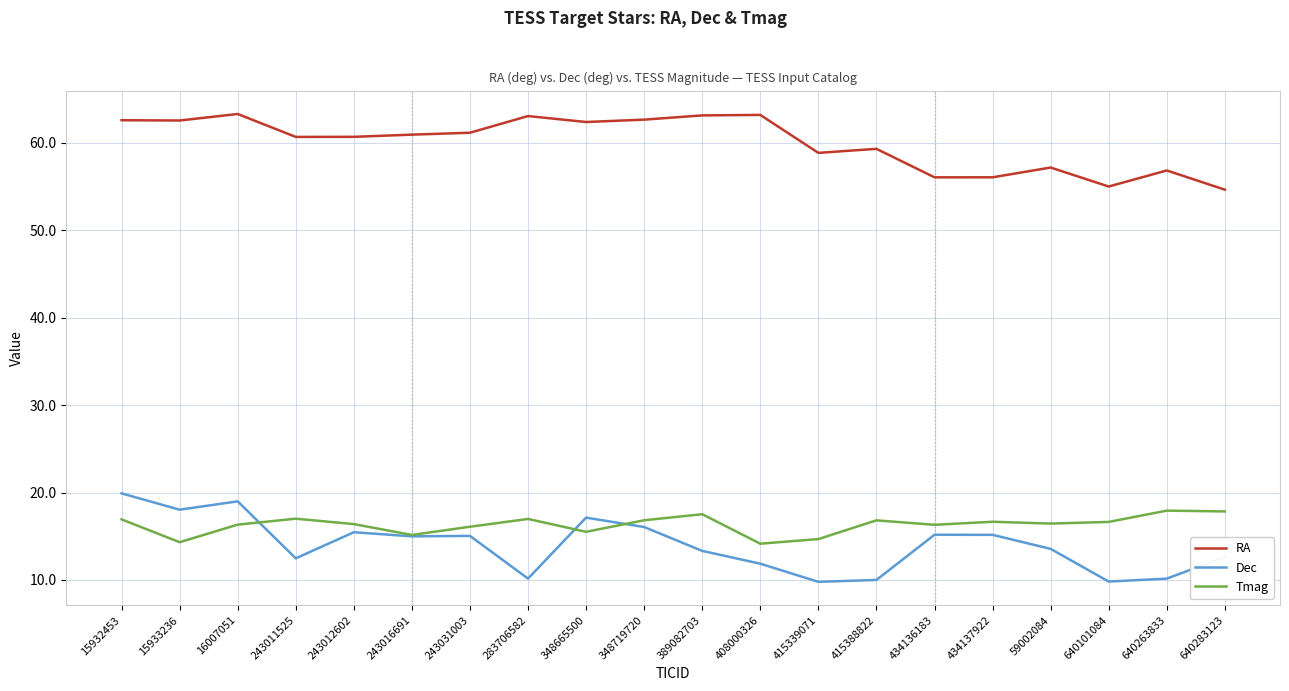

True or false: RA and Tmag intersect in this chart.

False